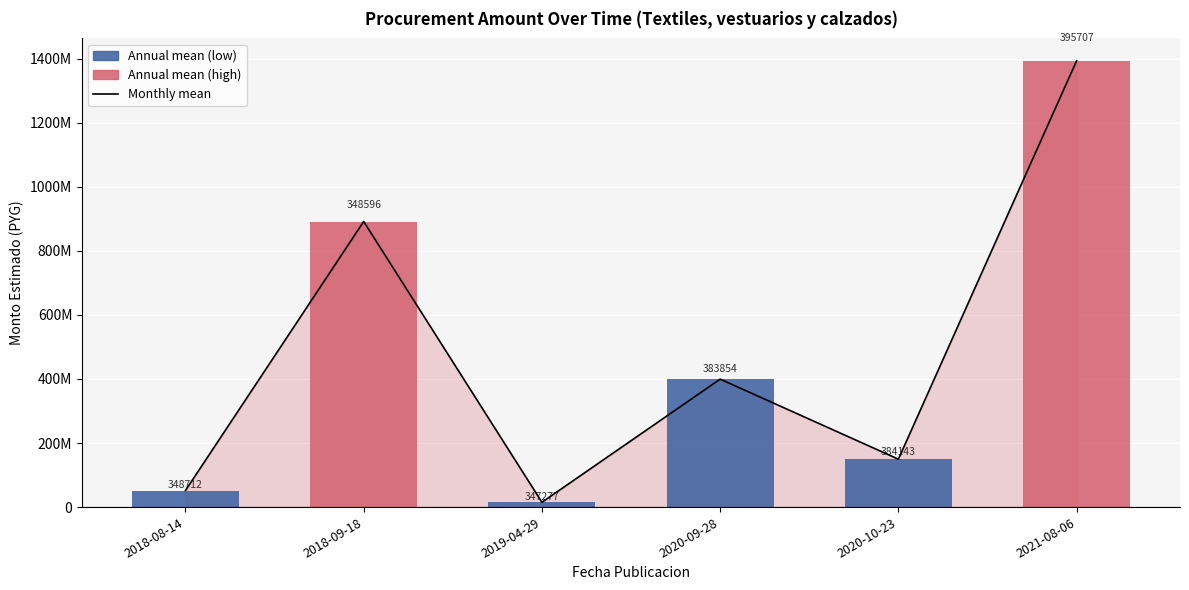

What position from the left is 2021-08-06?

6